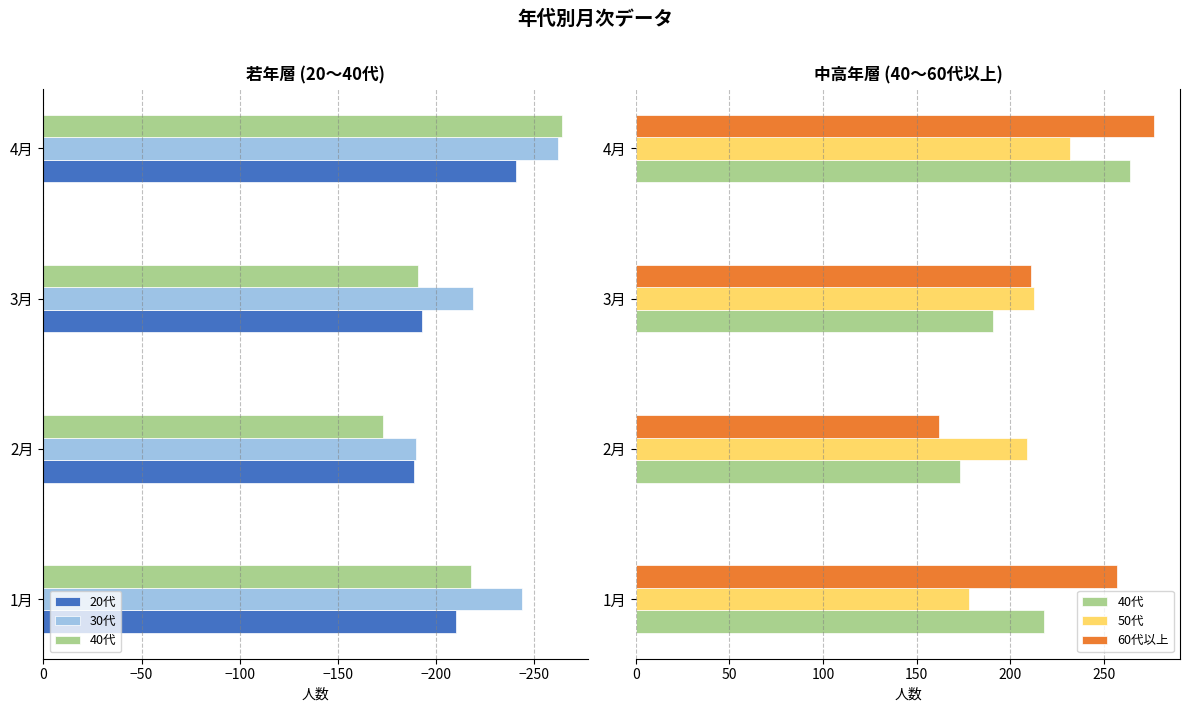

What is the value of the 30代 bar at the 1st from the left?

-244